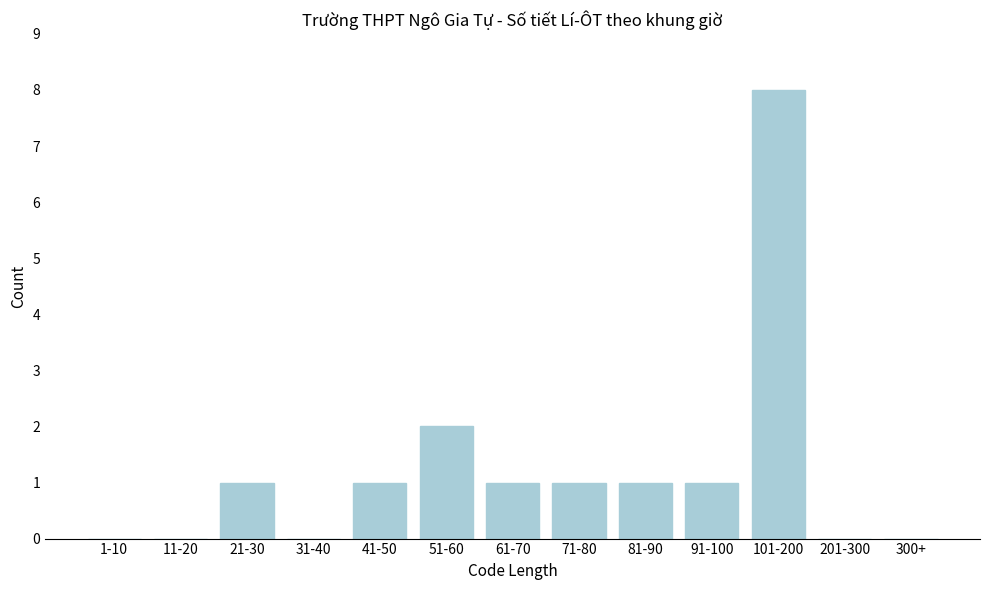

Reading left to right, list all the values displayed in this chart.

1-10=0	11-20=0	21-30=1	31-40=0	41-50=1	51-60=2	61-70=1	71-80=1	81-90=1	91-100=1	101-200=8	201-300=0	300+=0